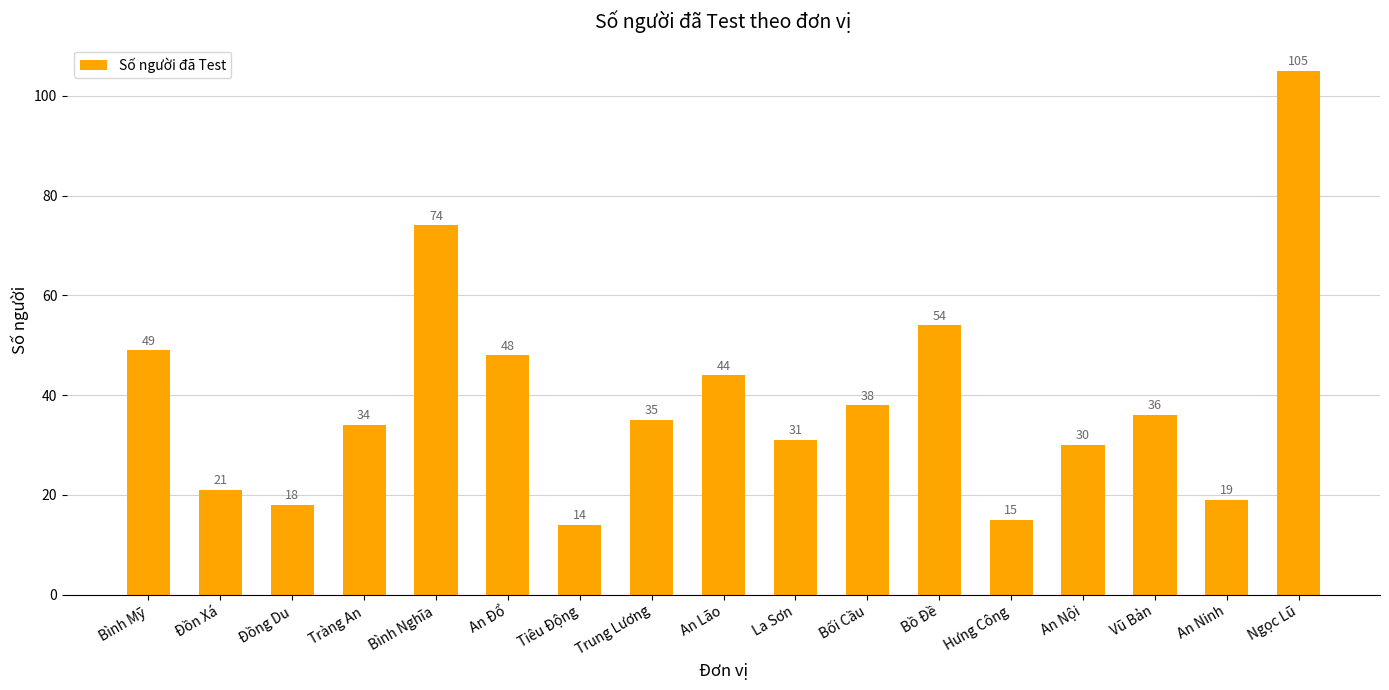

At which category does the chart reach its minimum across all series?

Tiêu Động